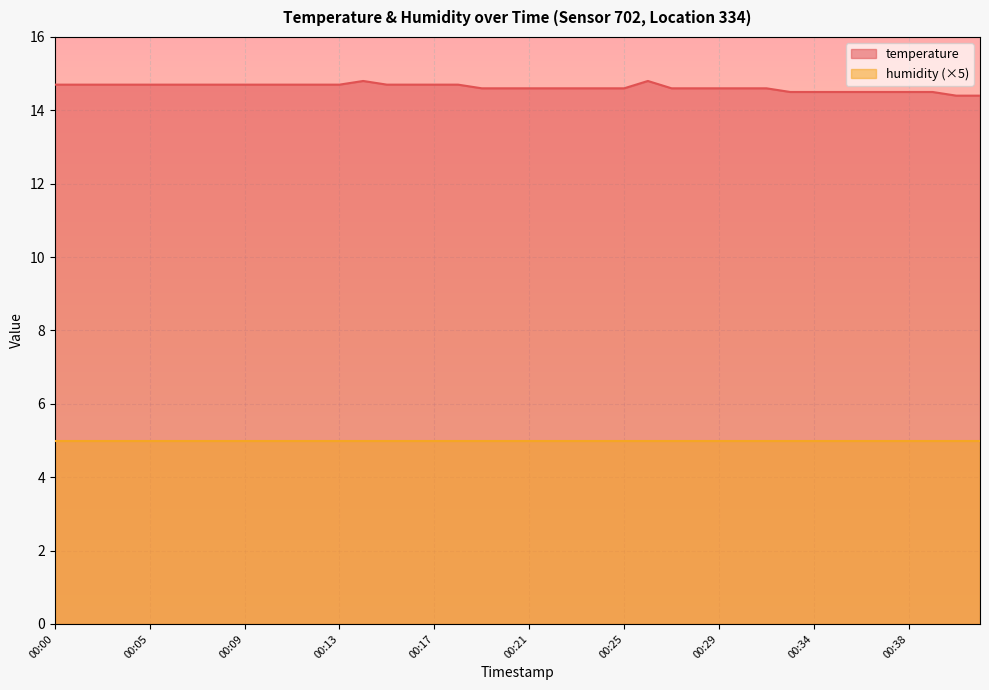

List the labels in order of value, largest first.

00:14, 00:26, 00:00, 00:01, 00:03, 00:04, 00:05, 00:06, 00:07, 00:08, 00:09, 00:10, 00:11, 00:12, 00:13, 00:15, 00:16, 00:17, 00:18, 00:19, 00:20, 00:21, 00:22, 00:23, 00:24, 00:25, 00:27, 00:28, 00:29, 00:30, 00:32, 00:33, 00:34, 00:35, 00:36, 00:37, 00:38, 00:39, 00:40, 00:41